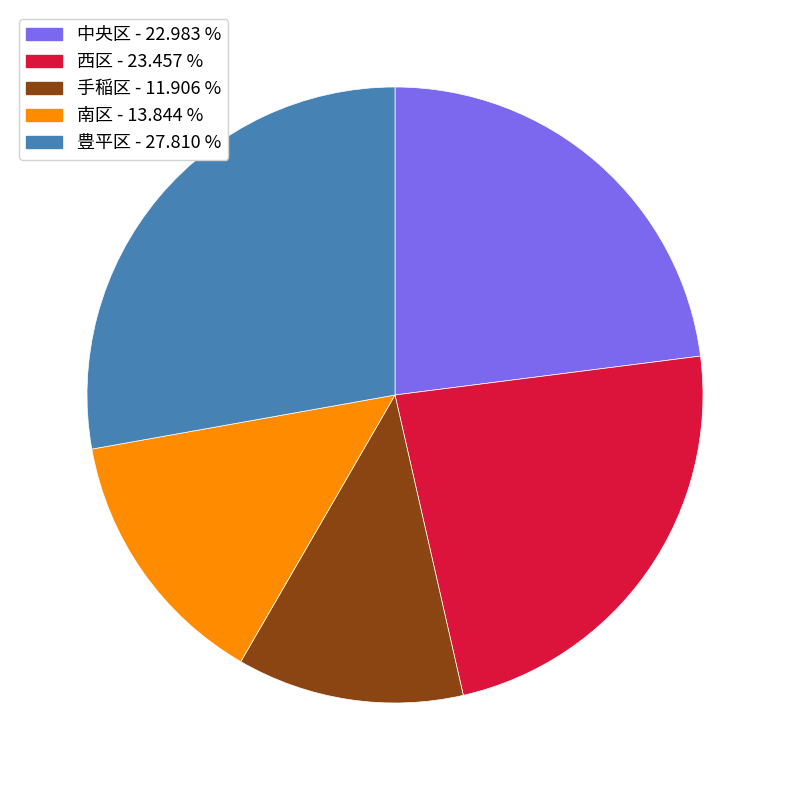

What is the ratio of the value at 豊平区 to the value at 西区?

1.2